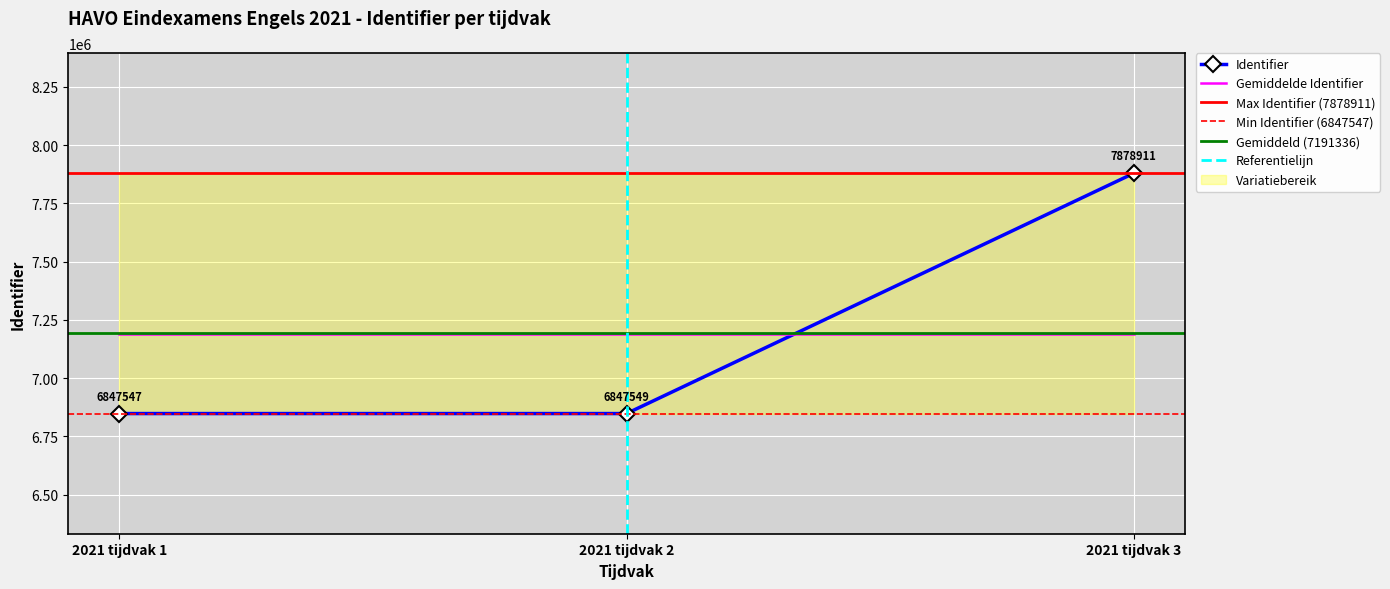

What is the difference between the maximum and minimum values?

1031364